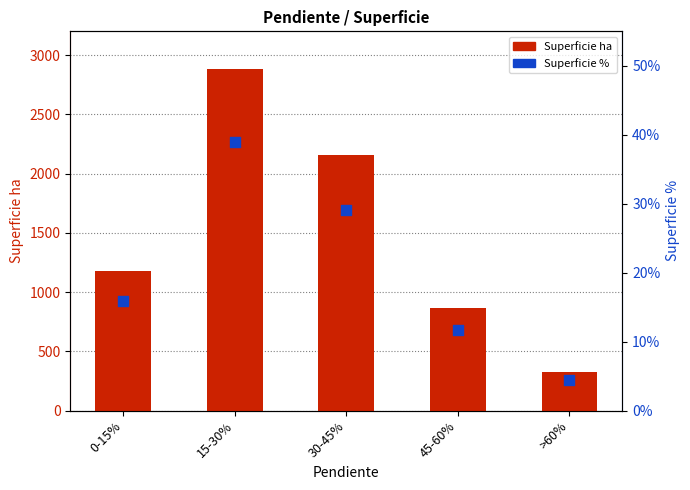

Is the value of Superficie % at 45-60% greater than the value of Superficie ha at 0-15%?

No